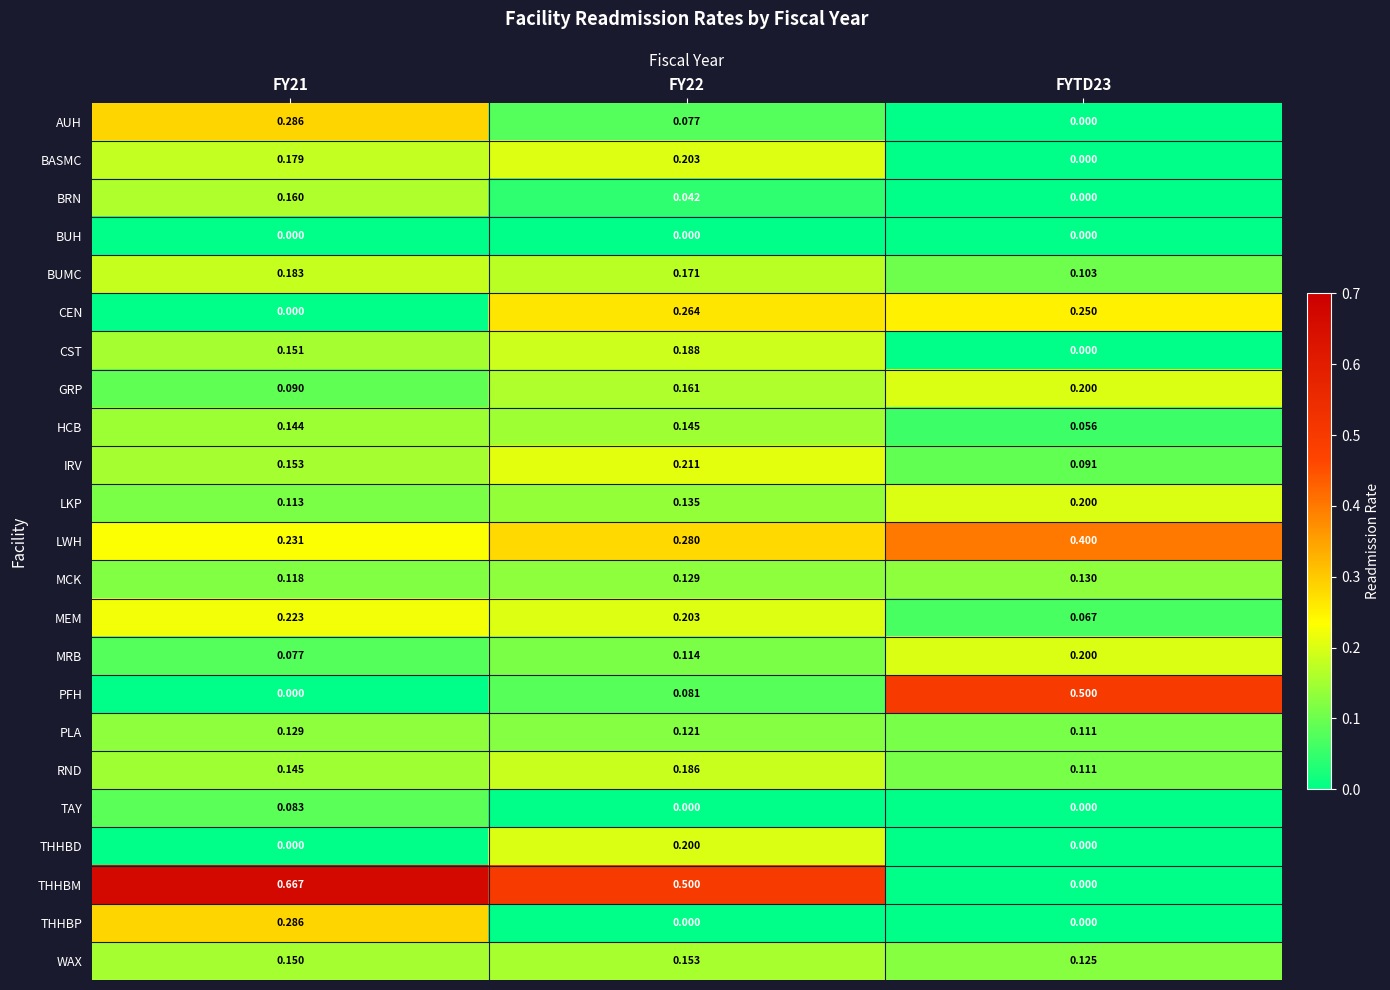

Which series has the largest total across all categories?

THHBM